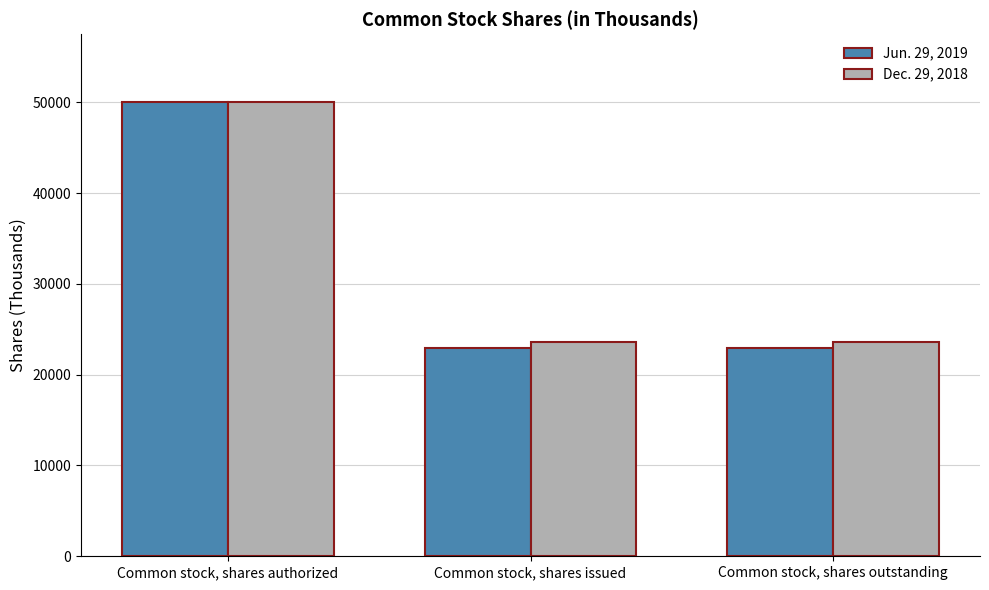

Is it true that Jun. 29, 2019 equals 22980 at Common stock, shares outstanding?

True